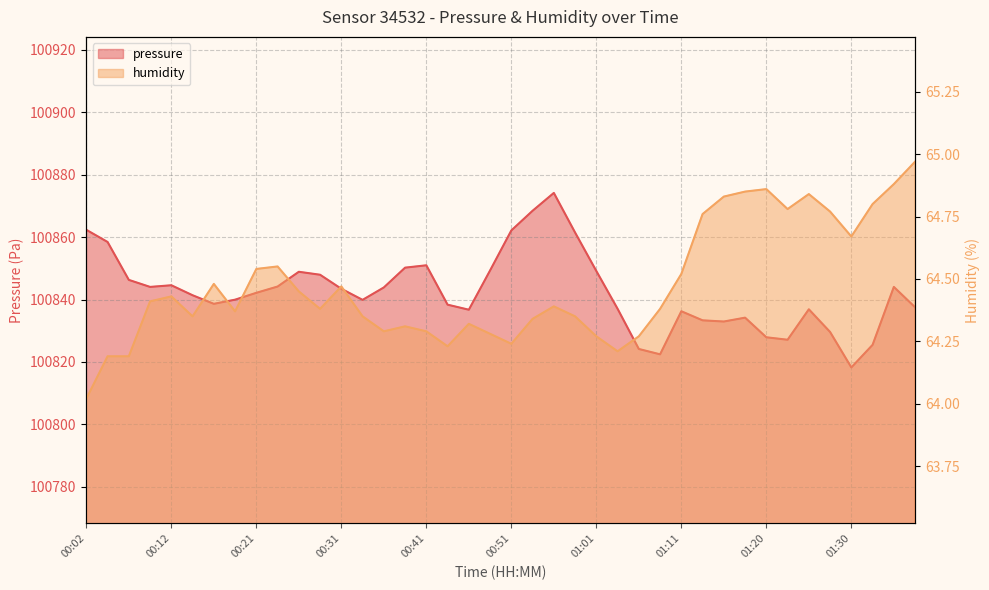

What is the total value across all series at 01:06?

100888.4